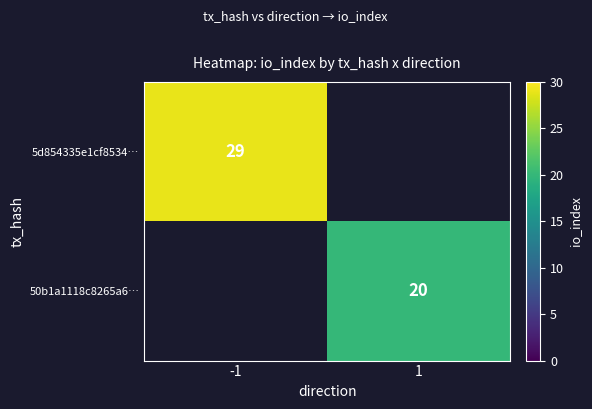

What is the minimum value shown in the chart?

20.0